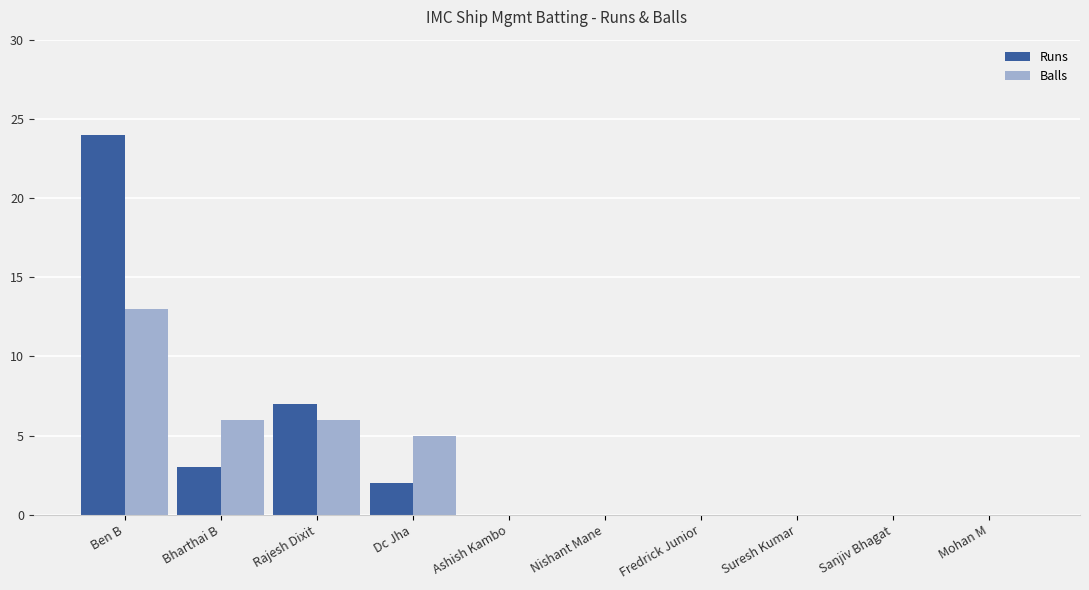

Does the chart contain stacked bars?

No